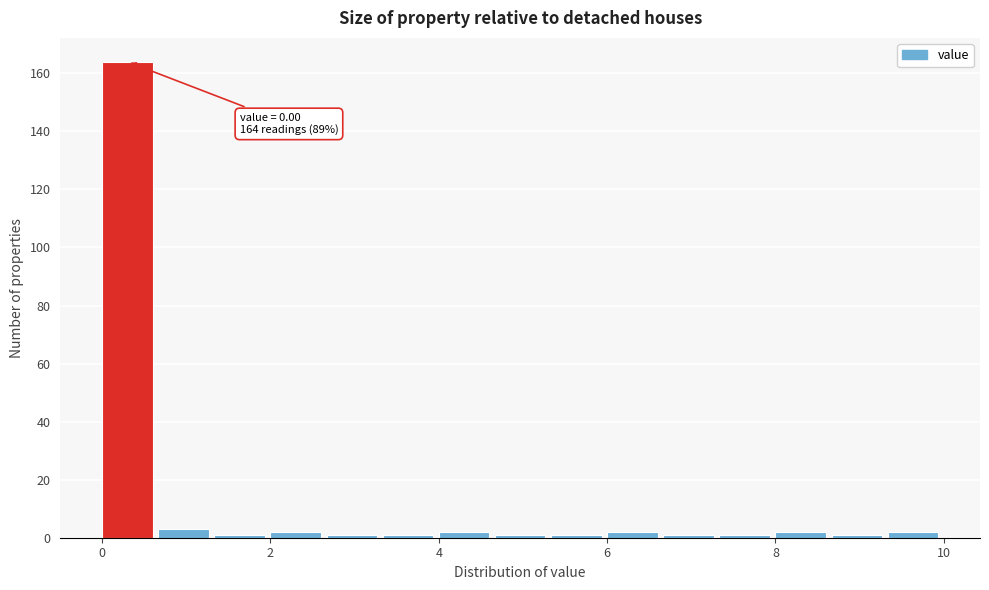

Around what value on the x-axis is the tallest bar? Give the approximate position of its centre, as read against the axis.

0.4